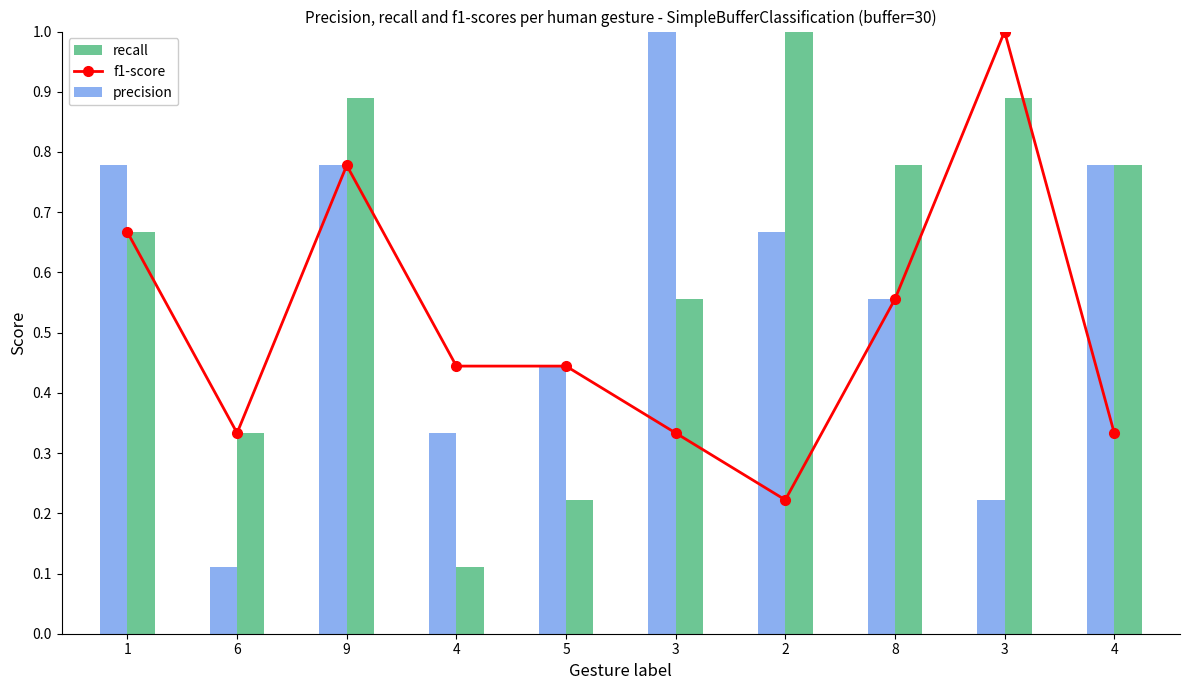

Is it true that f1-score equals 0.6 at 5?

False